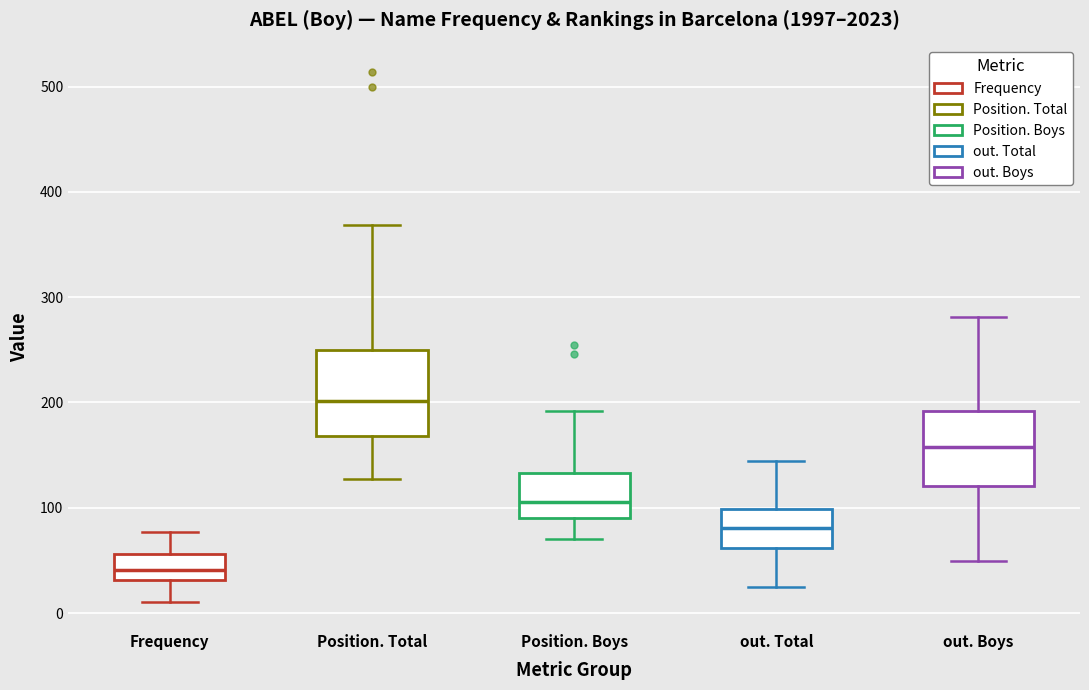

Reading left to right, read every box against the y-axis: the position of its median line, the range the box covers, and the ends of its whiskers. The values are not printed on the chart, so give them approximately, as read against the axis.

Frequency: median 40, box 30 to 60, whiskers 10 to 80
Position. Total: median 200, box 170 to 250, whiskers 130 to 370
Position. Boys: median 110, box 90 to 130, whiskers 70 to 190
out. Total: median 80, box 60 to 100, whiskers 30 to 140
out. Boys: median 160, box 120 to 190, whiskers 50 to 280